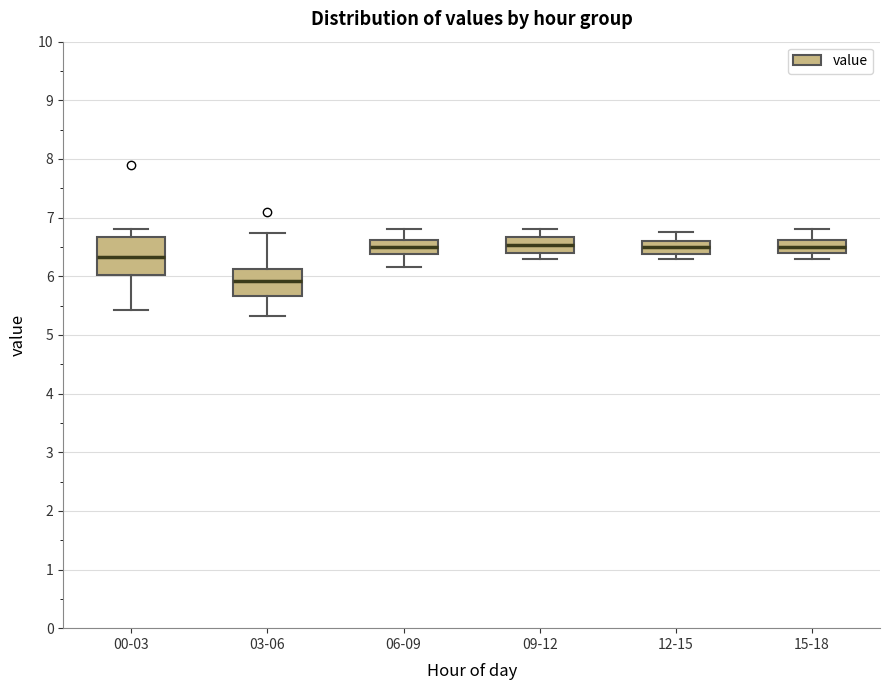

Where does the median line of the box for 03-06 sit on the y-axis? The values are not printed on the chart, so give them approximately, as read against the axis.

5.9